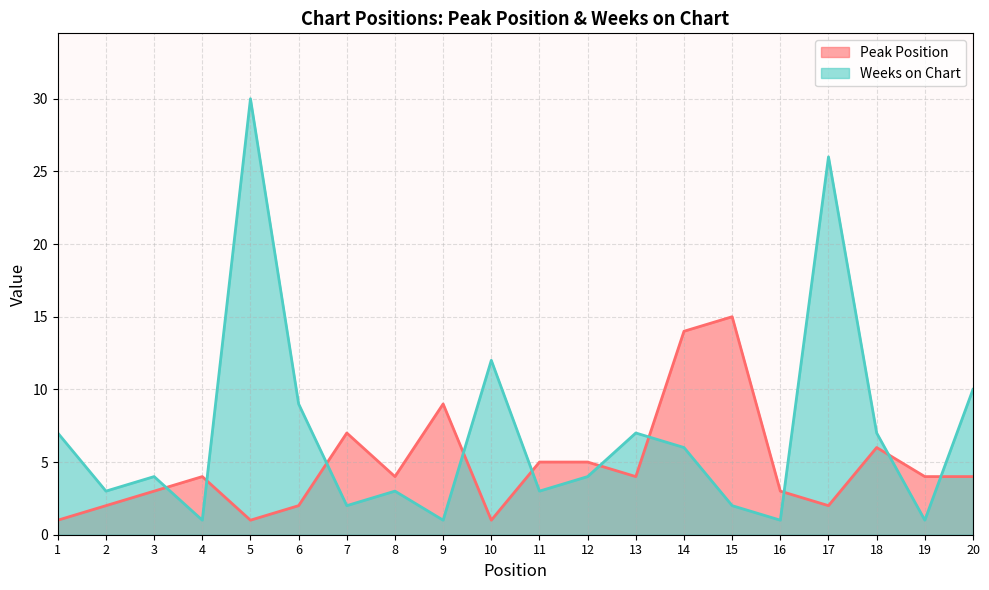

Which series has the largest total across all categories?

Weeks on Chart